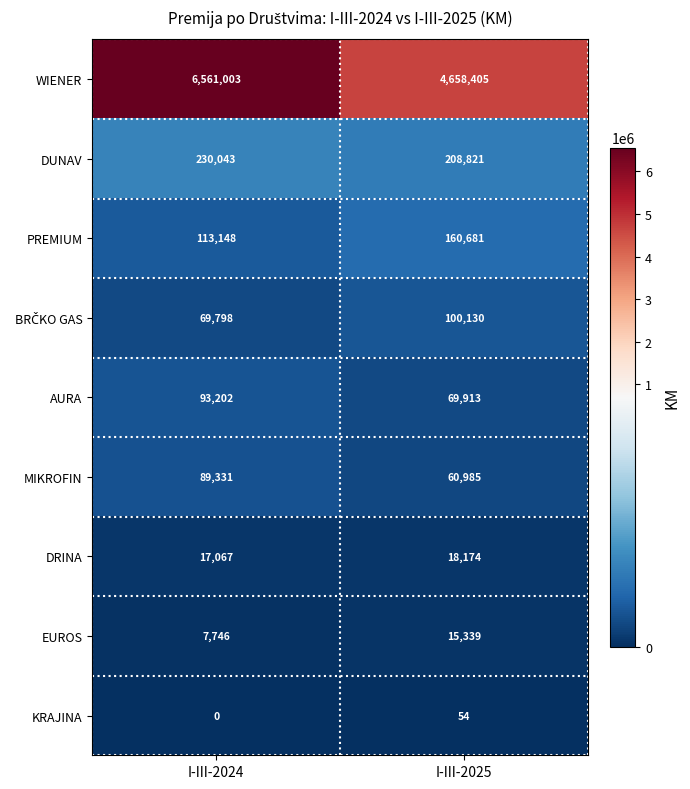

Which series has the largest range (max minus min)?

WIENER